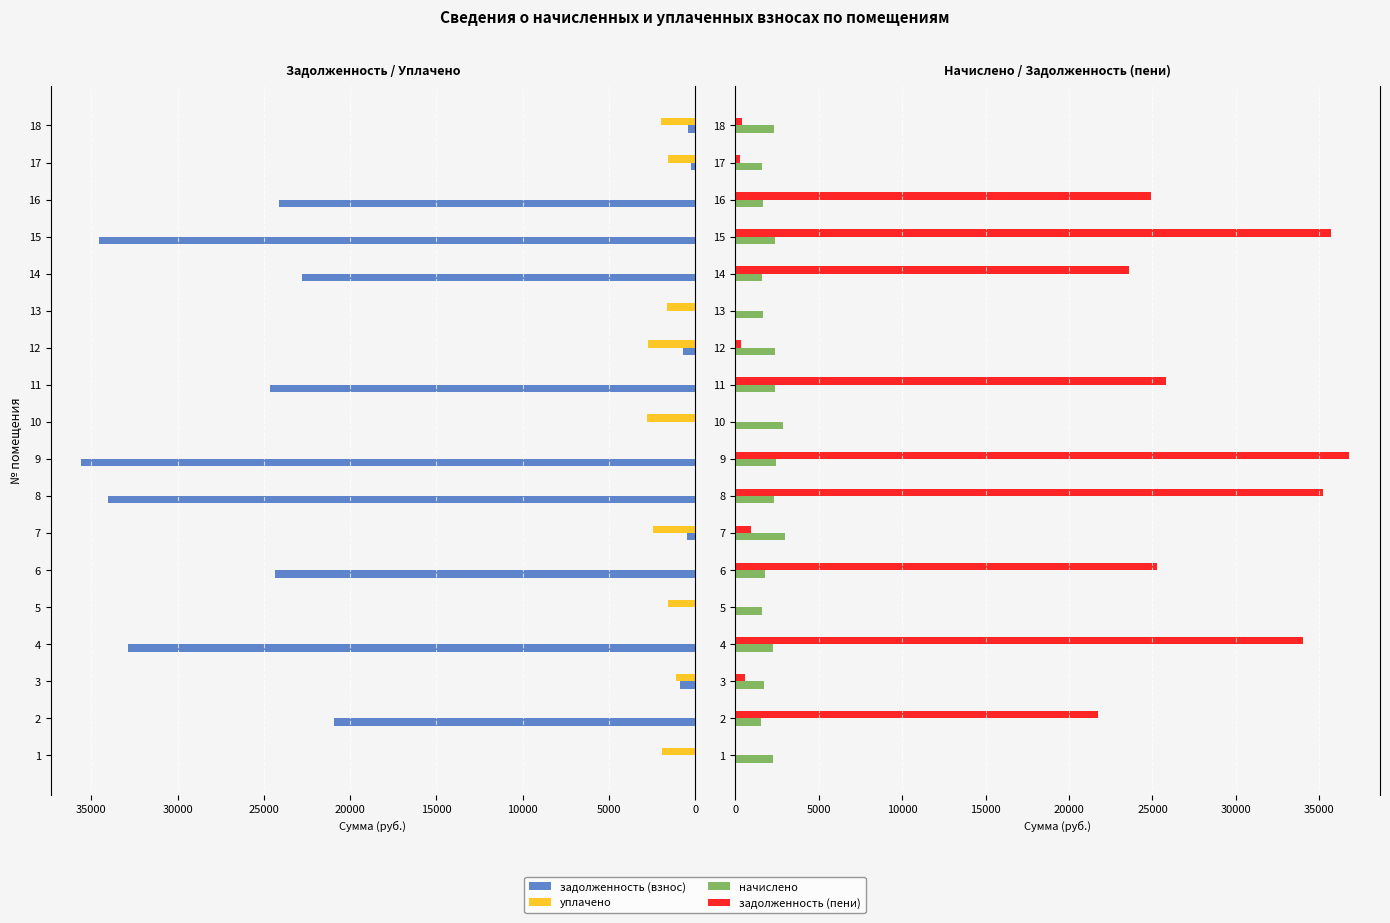

Which series has the largest total across all categories?

задолженность (пени)